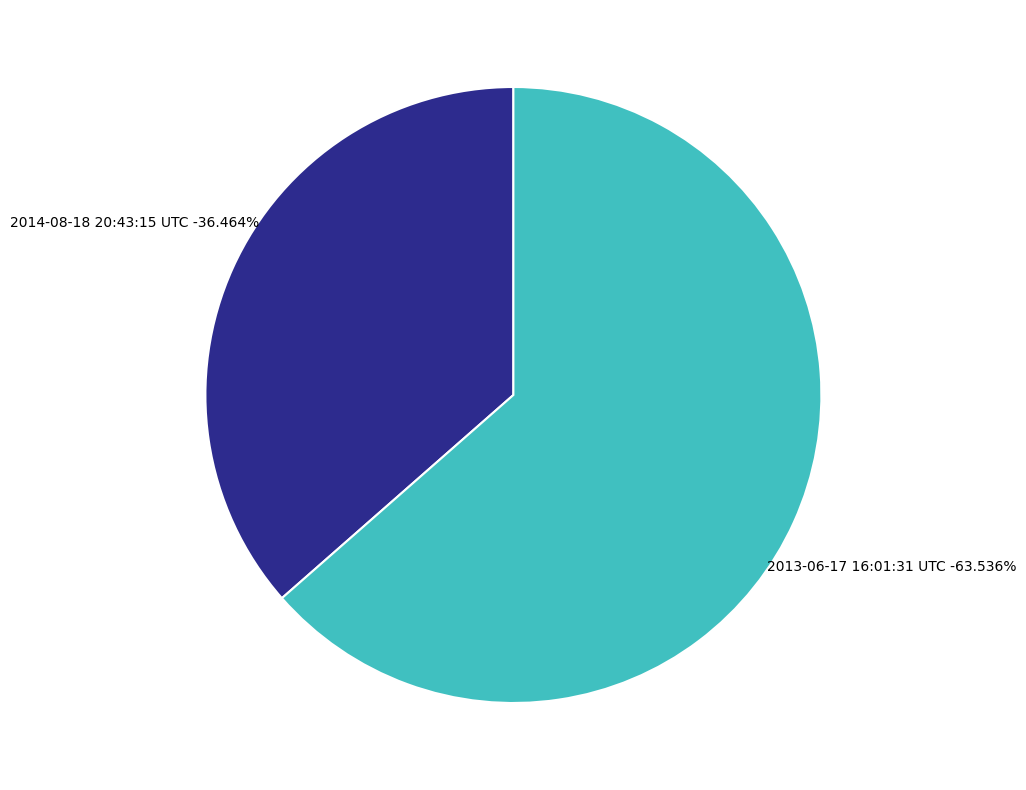

Which has a higher value, 2014-08-18 20:43:15 UTC or 2013-06-17 16:01:31 UTC?

2013-06-17 16:01:31 UTC